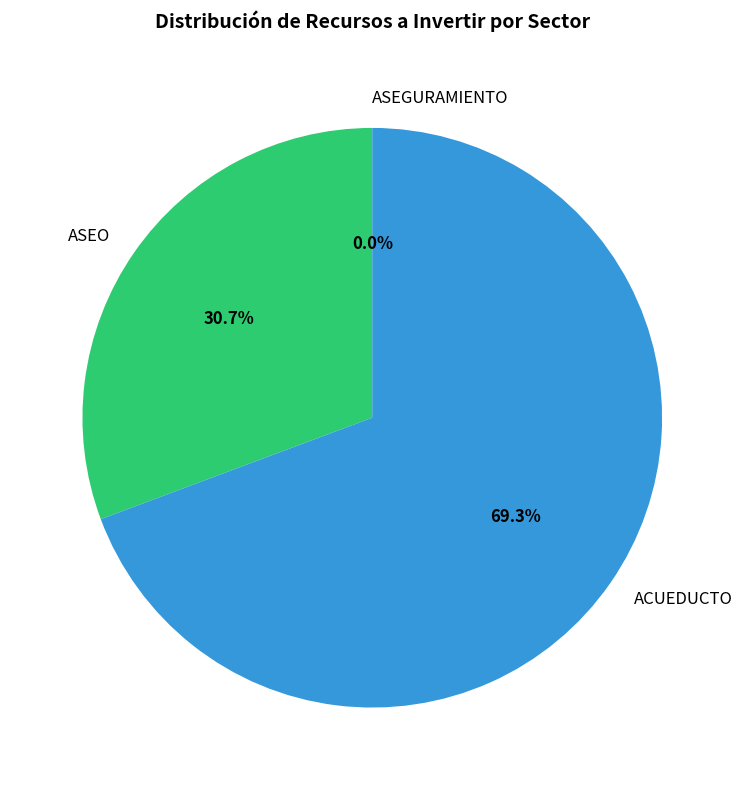

Is the sum of ACUEDUCTO and ASEO greater than half?

Yes